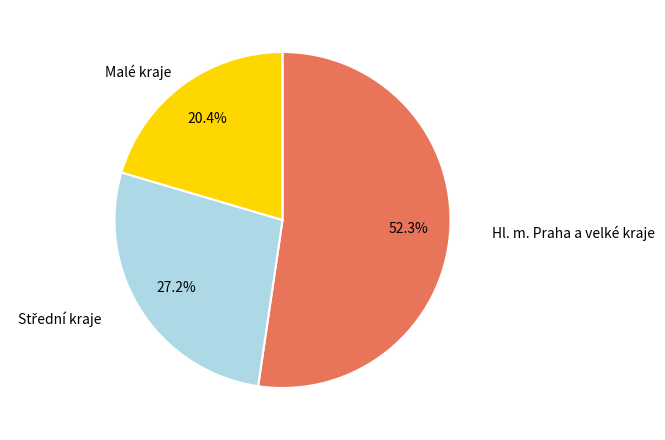

Combined, what portion of the pie is Malé kraje and Hl. m. Praha a velké kraje?

72.8%